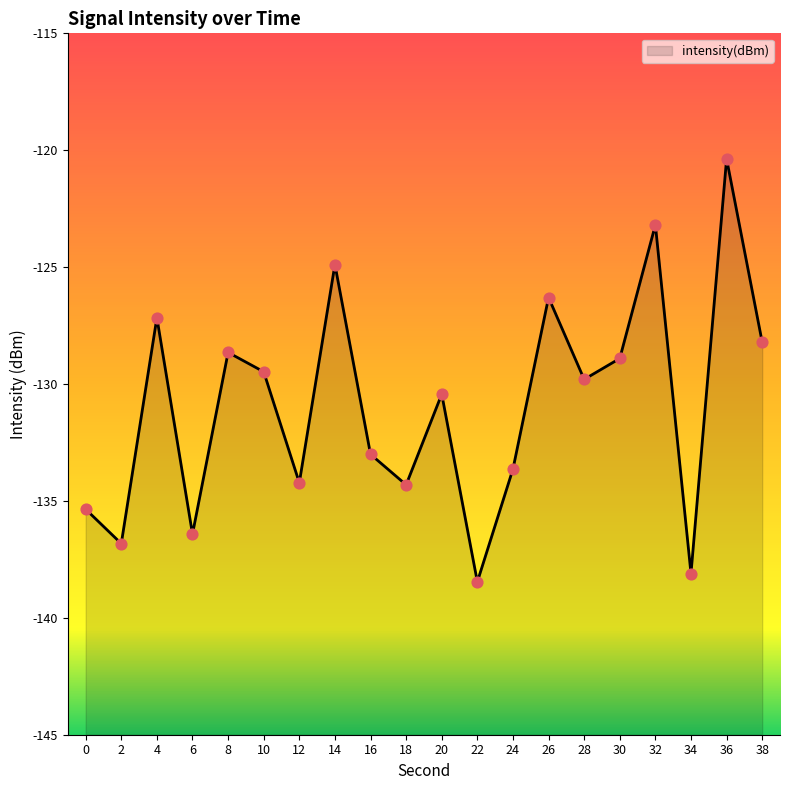

What is the change in value from 10 to 28?

-0.3